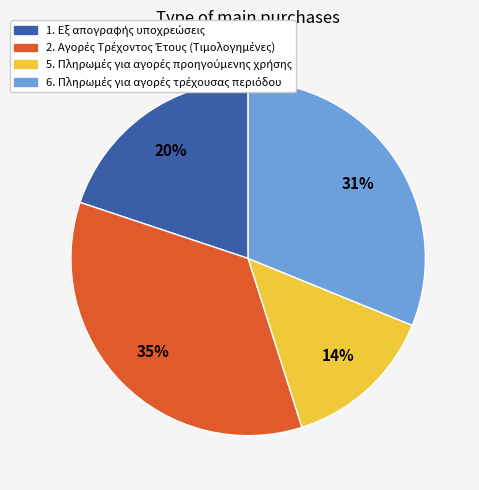

To the nearest percent, what is the difference between the largest and smallest slice percentages?

21%